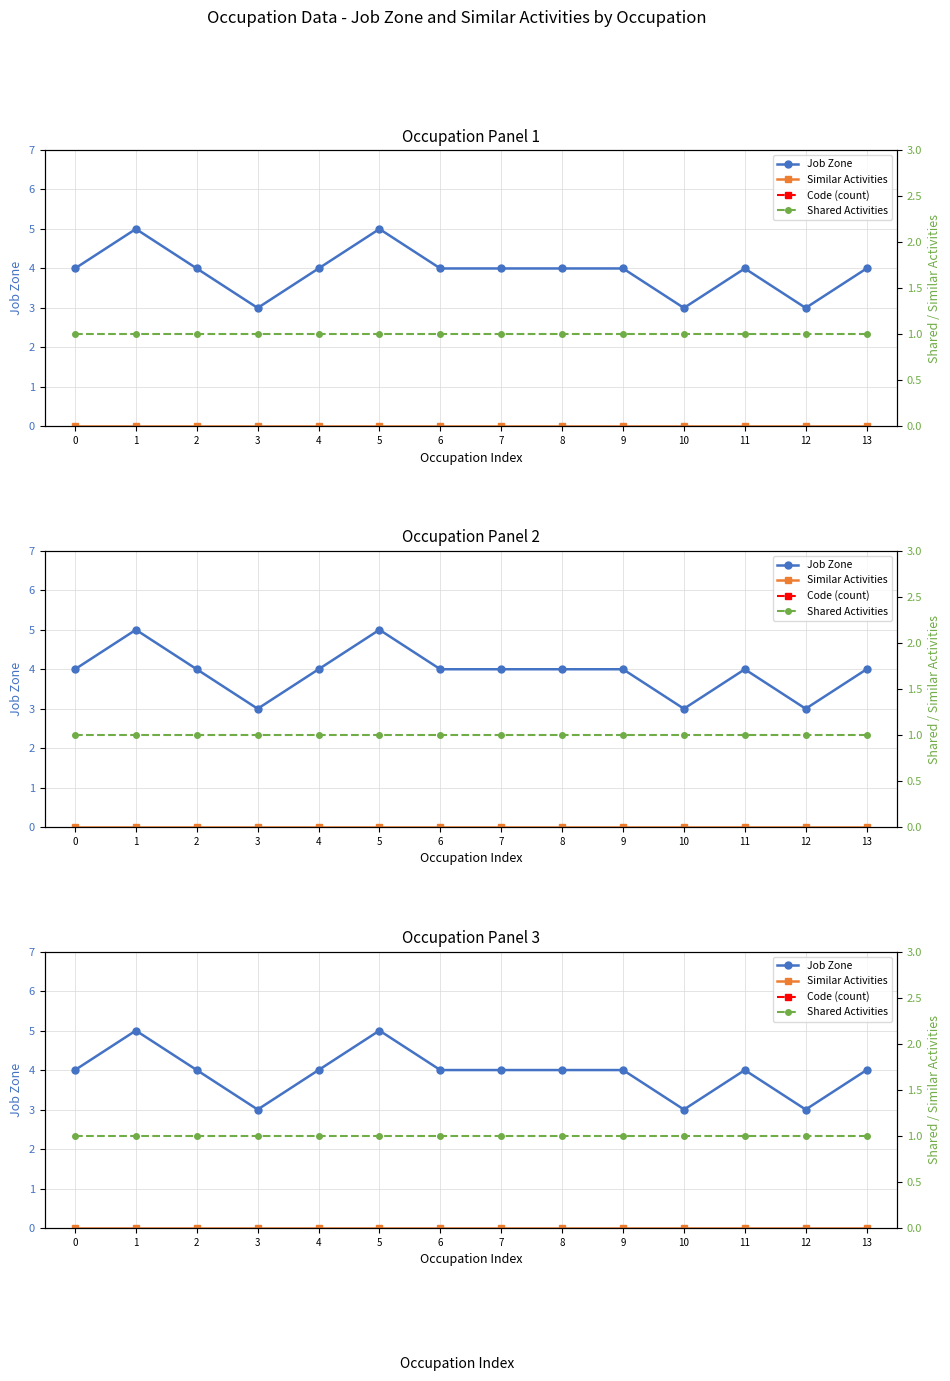

Reading right to left, transcribe all the data shown in this chart.

Job Zone: 4	3	4	3	4	4	4	4	5	4	3	4	5	4
Similar Activities: 0	0	0	0	0	0	0	0	0	0	0	0	0	0
Shared Activities: 1	1	1	1	1	1	1	1	1	1	1	1	1	1